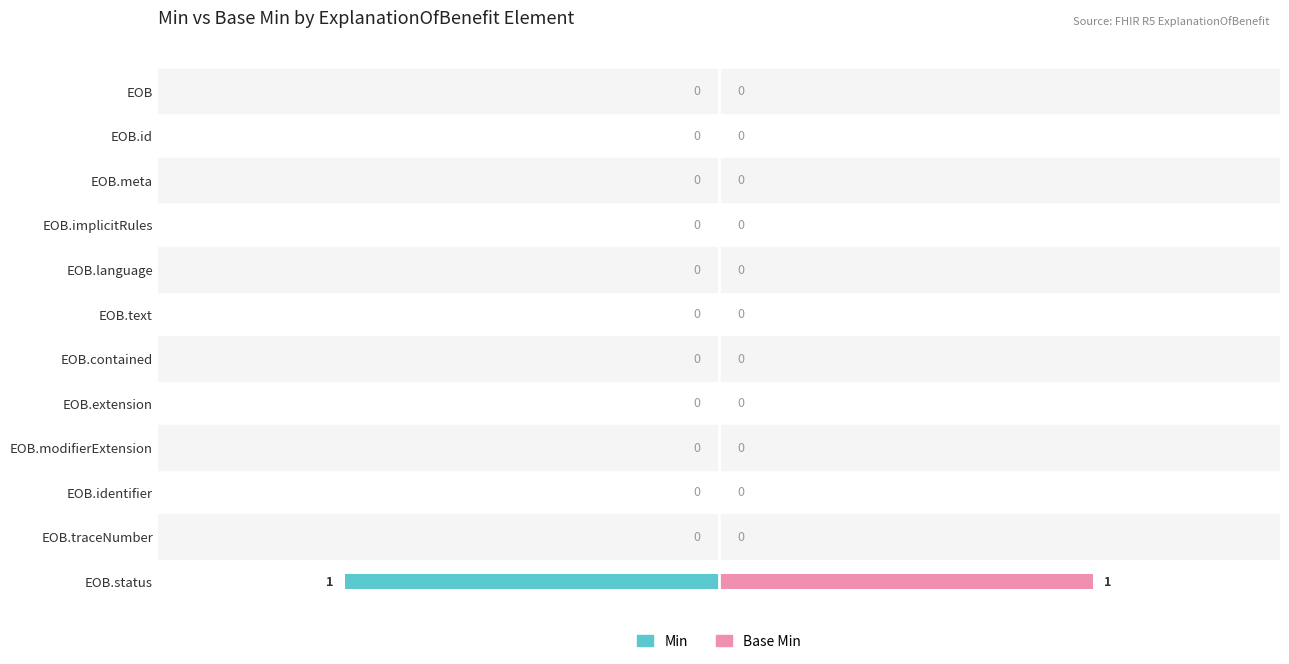

What is the difference between the maximum and minimum values in the Base Min series?

1